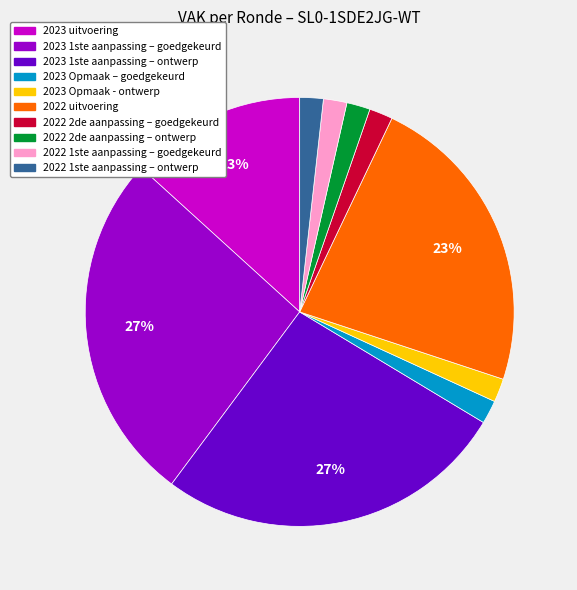

To the nearest percent, what is the difference between the largest and smallest slice percentages?

25%